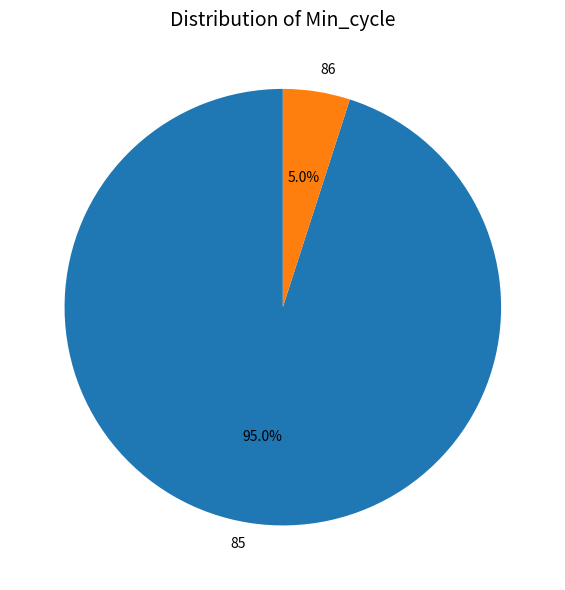

Which slice is the largest?

85